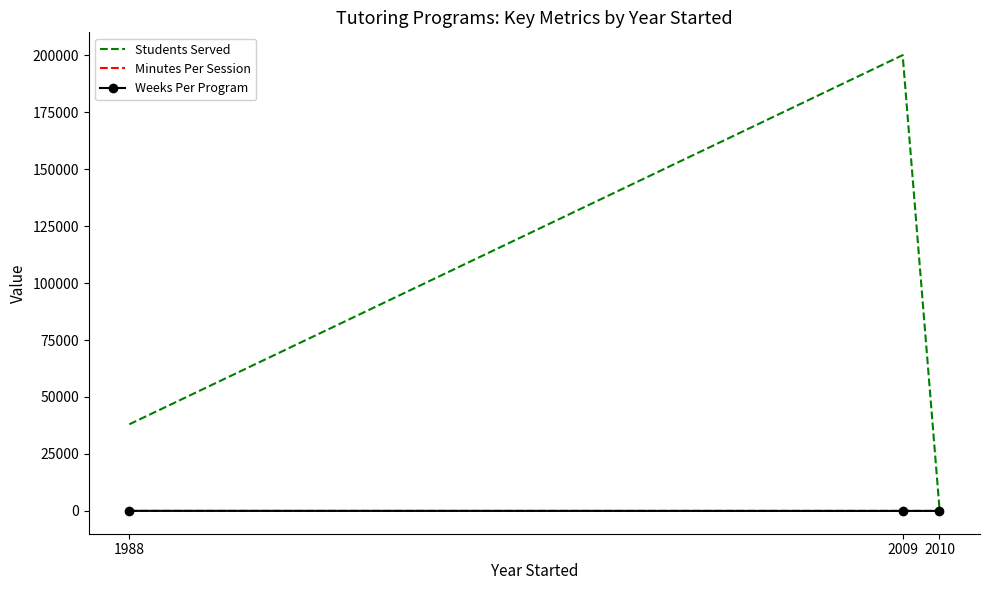

What is the average value of the Minutes Per Session series?

25